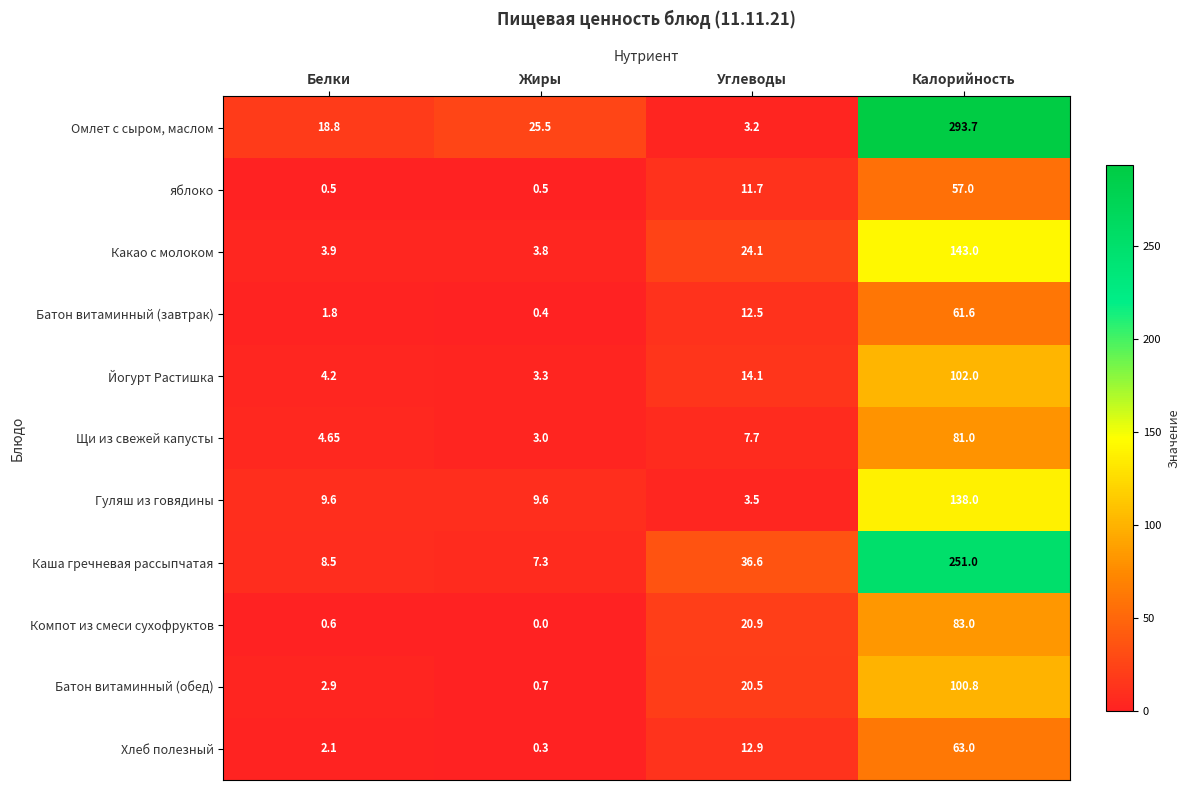

At which category does the chart reach its minimum across all series?

Жиры